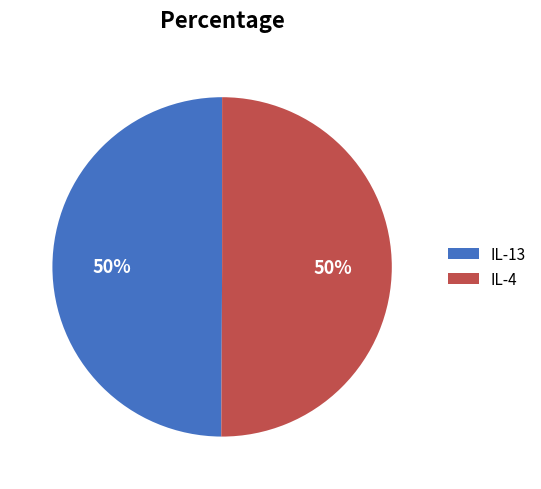

To the nearest percent, what portion does IL-4 represent?

50%